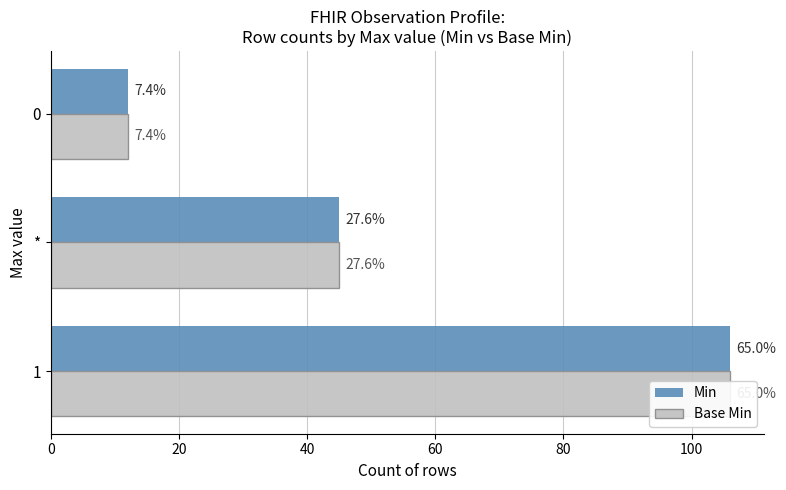

Are the bars grouped side by side (vs. stacked)?

Yes